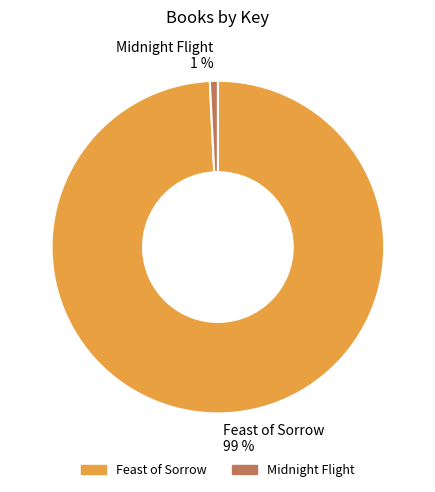

Between Midnight Flight and Feast of Sorrow, which is larger?

Feast of Sorrow